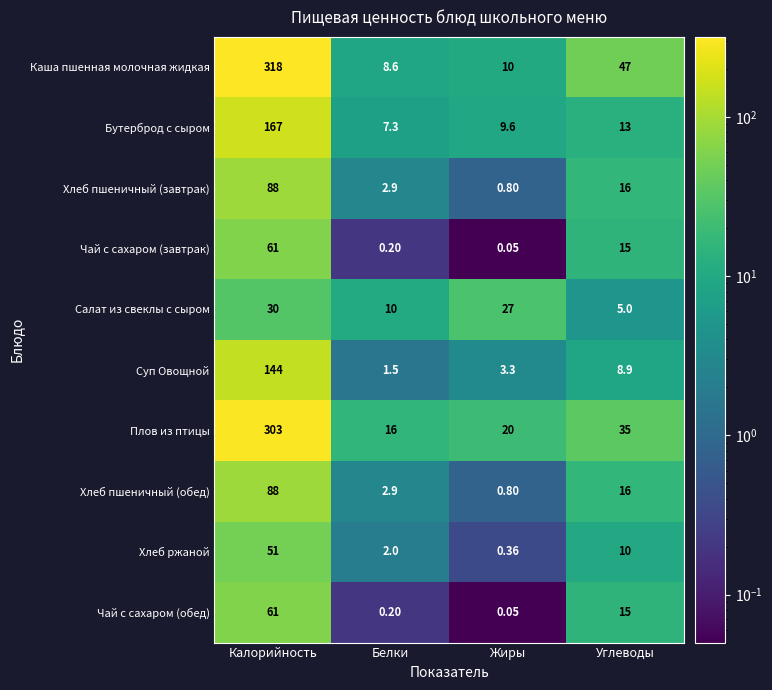

At which label is Каша пшенная молочная жидкая closest to 163?

Углеводы